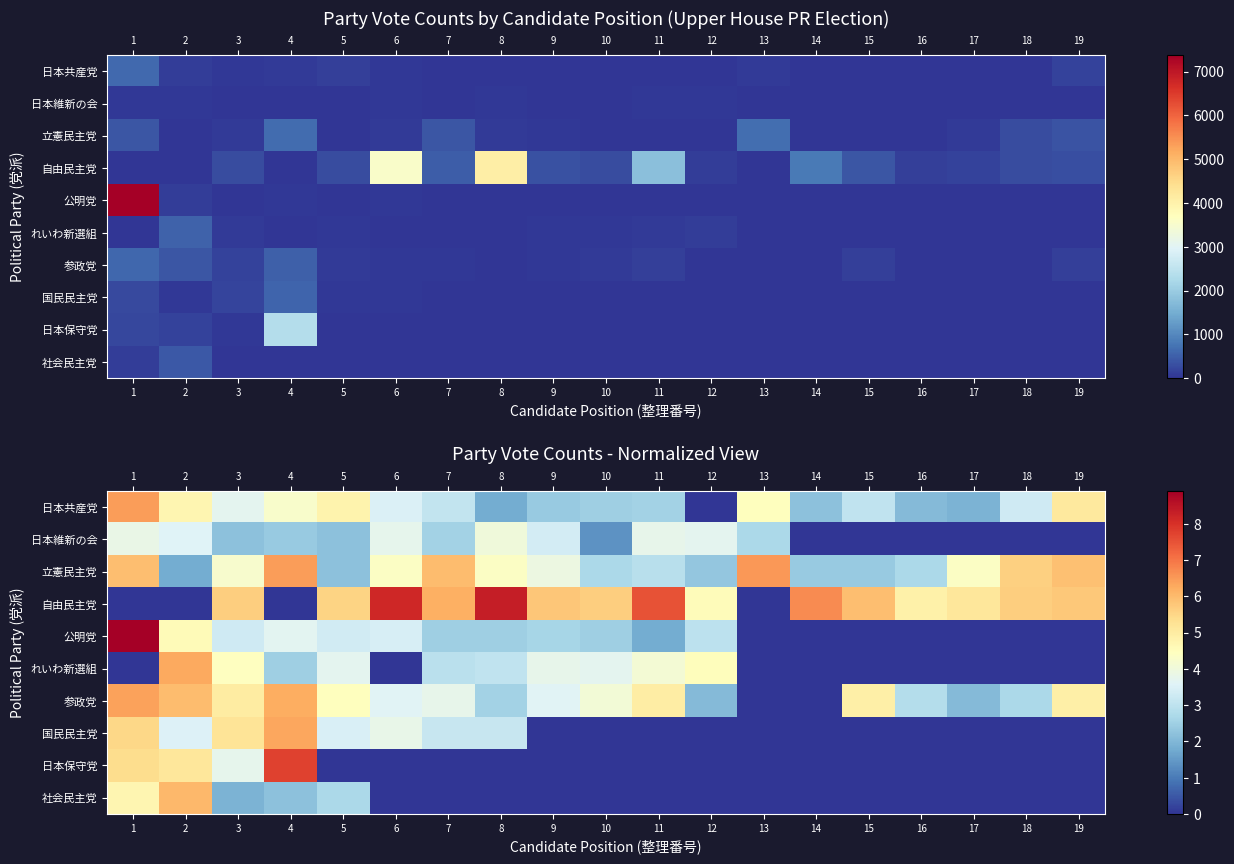

What is the greatest value displayed?

8.9